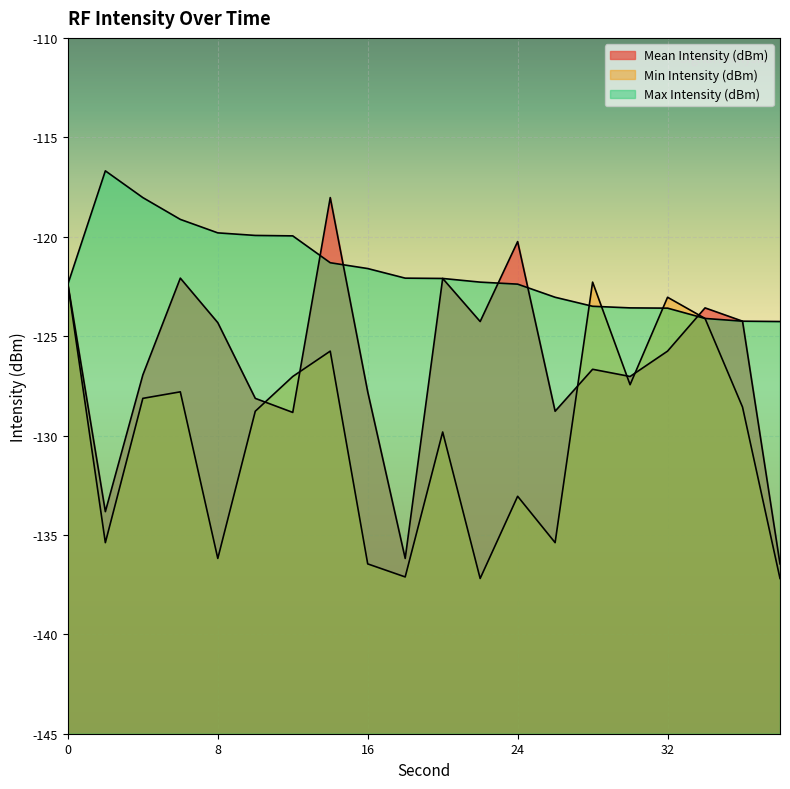

What is the value of the Max Intensity (dBm) point at the 6th from the left?

-119.9